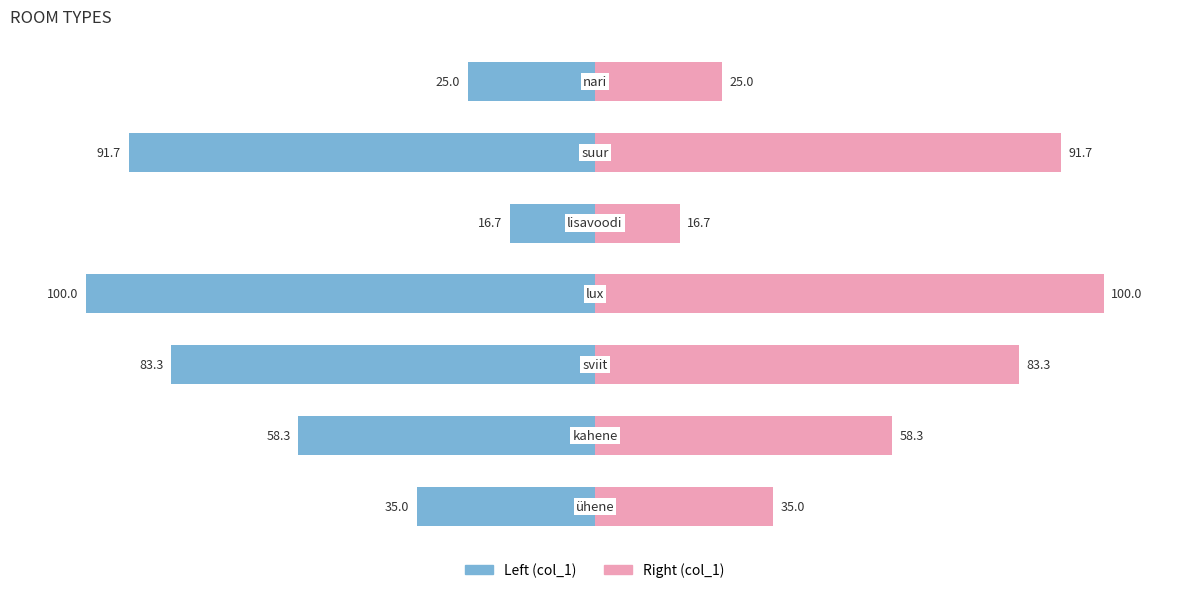

What is the maximum value shown in the chart?

100.0